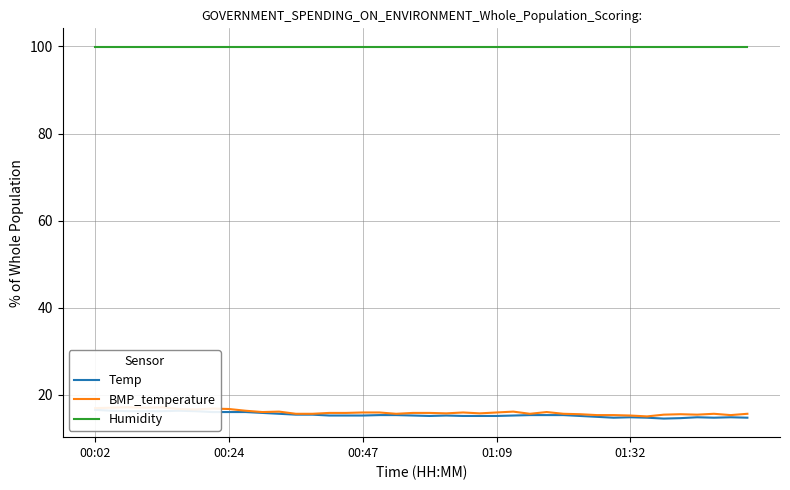

True or false: BMP_temperature and Humidity cross at least once.

False